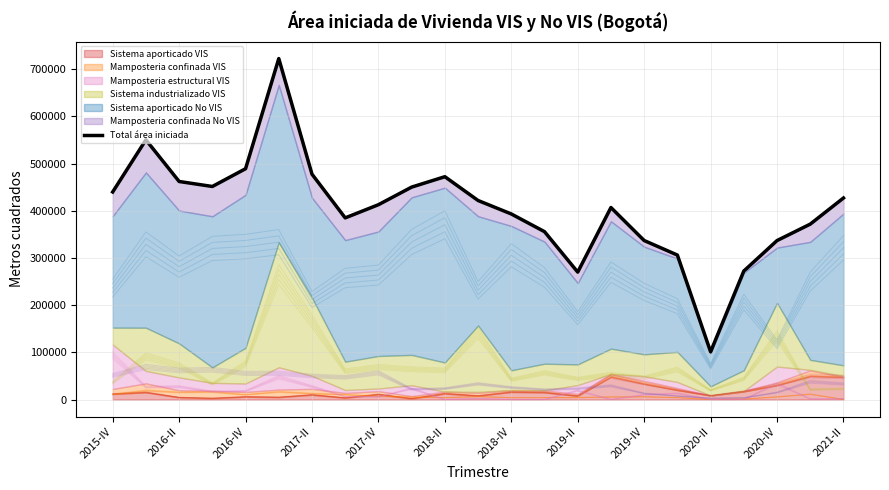

Does the chart have visible grid lines?

Yes